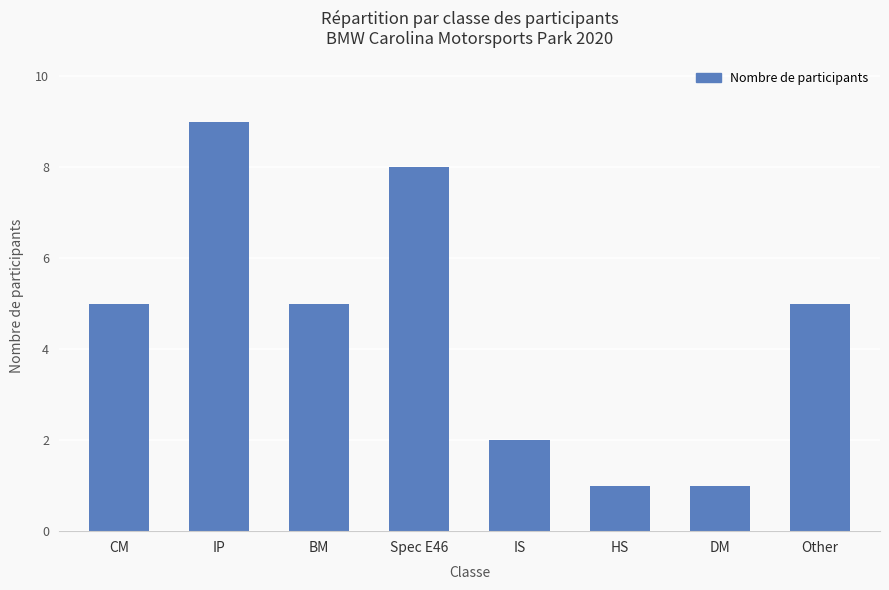

The value at IP is 3. True or false?

False